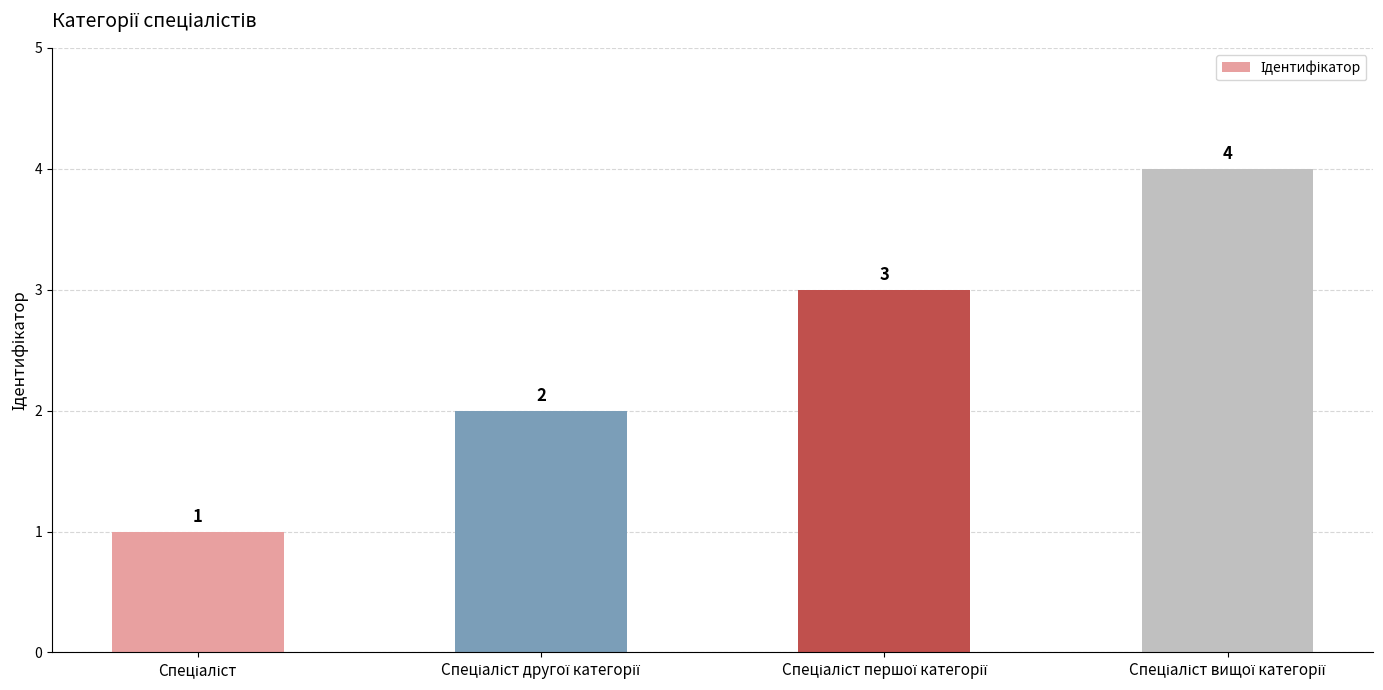

How many data points are less than 3?

2